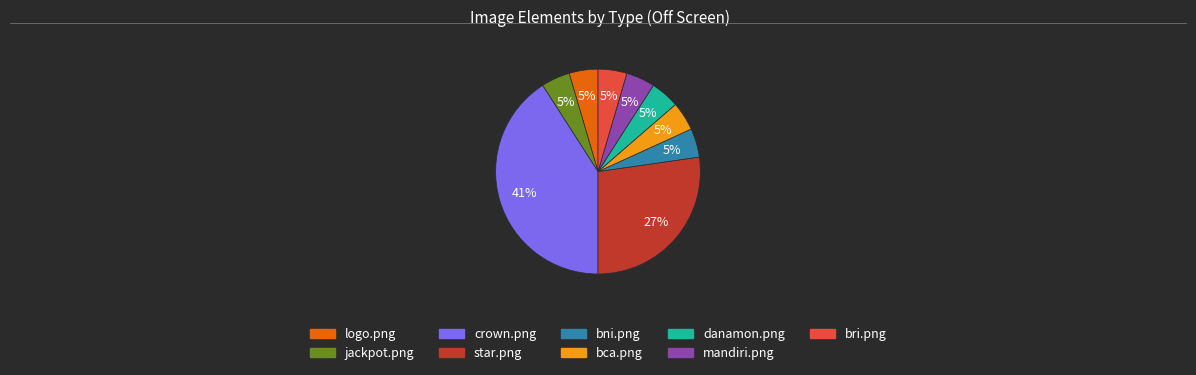

Between crown.png and danamon.png, which is larger?

crown.png